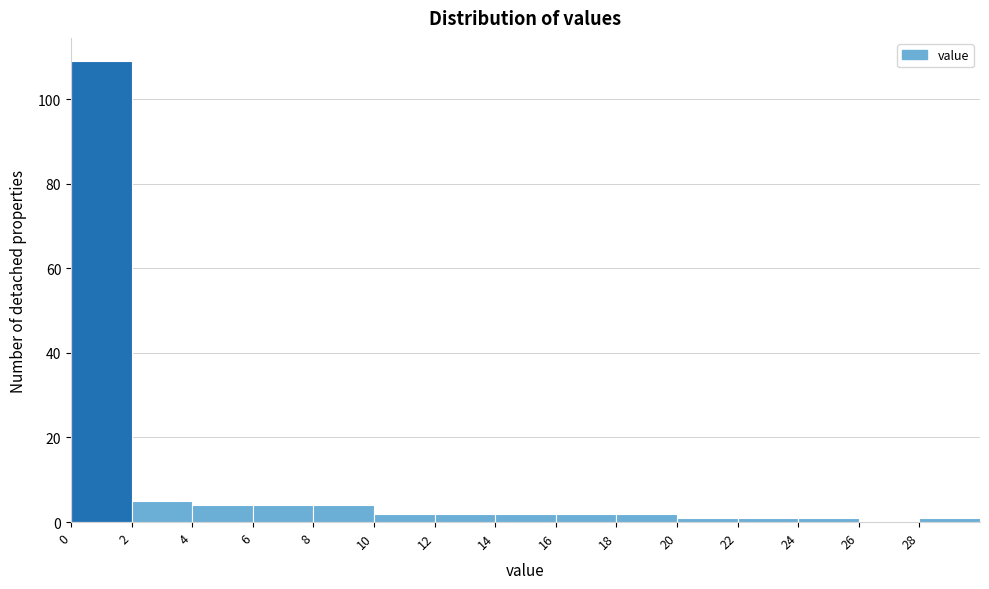

Over which range of the x-axis is the bar tallest?

0 to 2